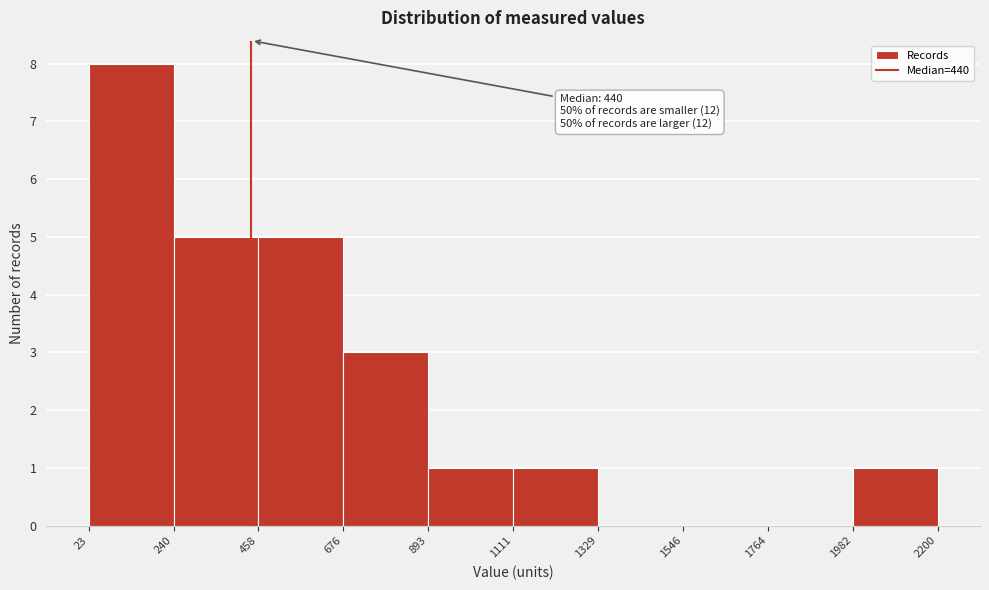

Over which range of the x-axis is the bar tallest?

23 to 240